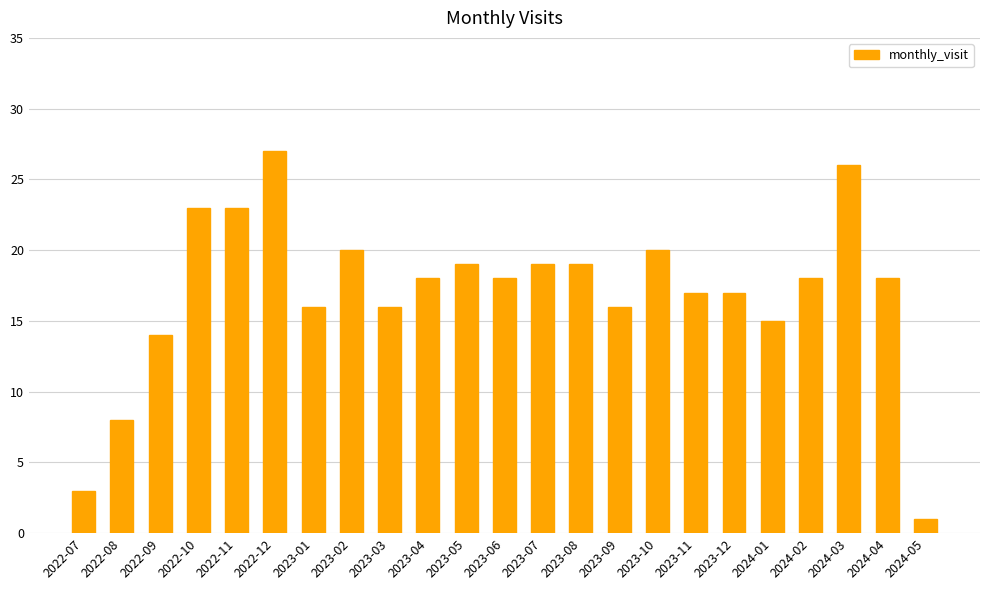

What is the sum of all values?

391